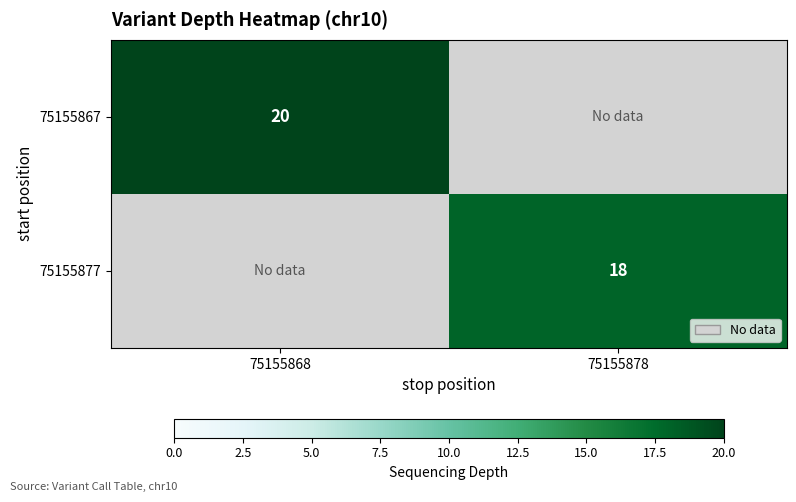

Is it true that 75155867 equals 20 at 75155868?

True